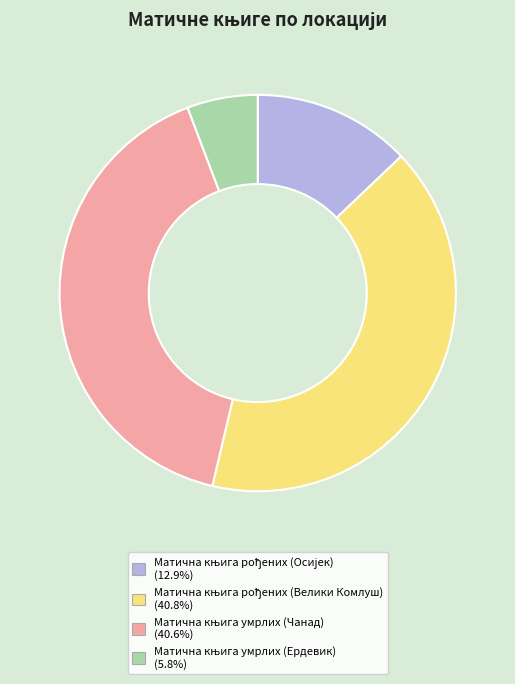

Is there a majority slice in this chart?

No